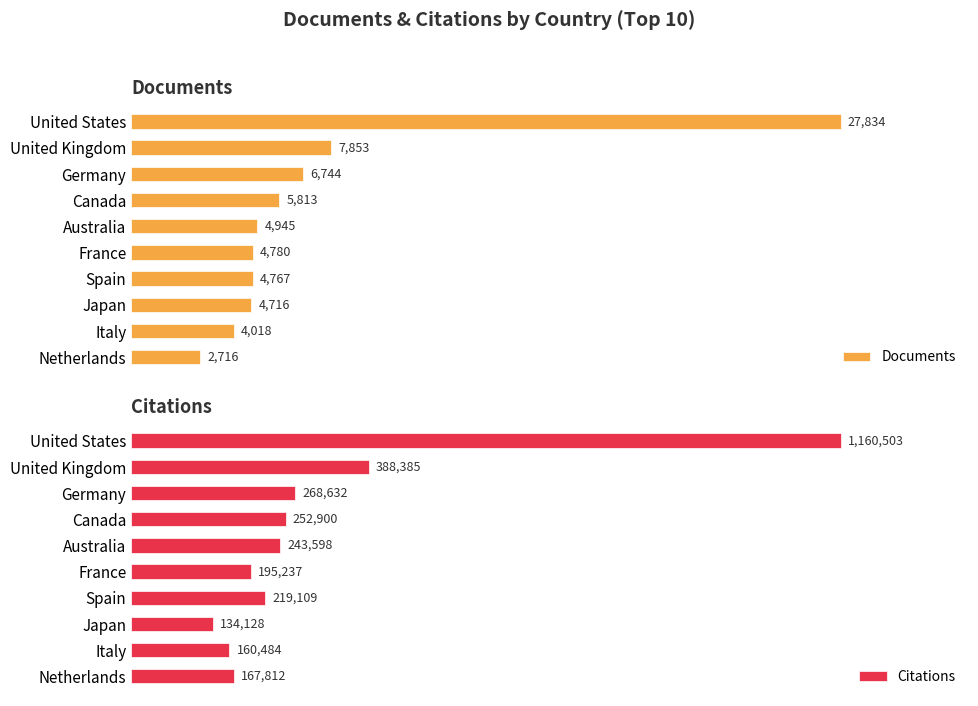

At which label does Citations reach its minimum?

Japan